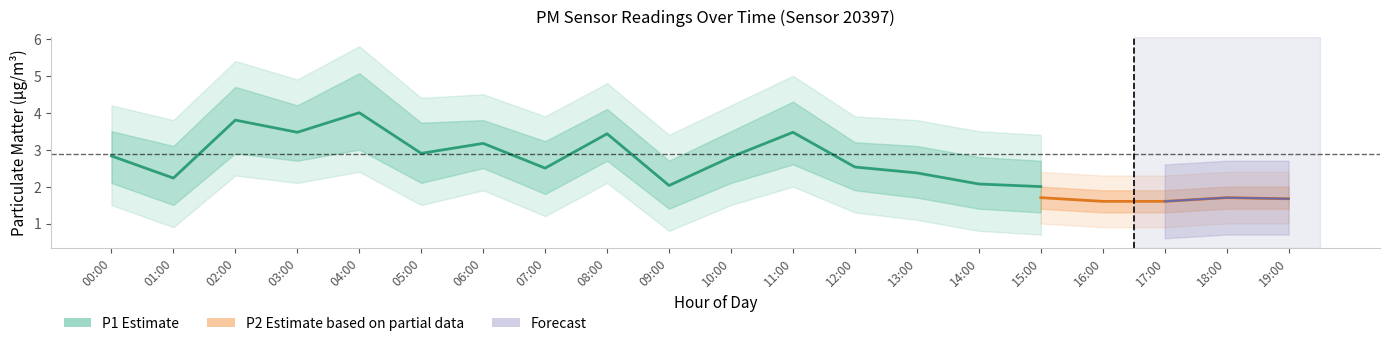

At which label does P1 reach its peak?

04:00